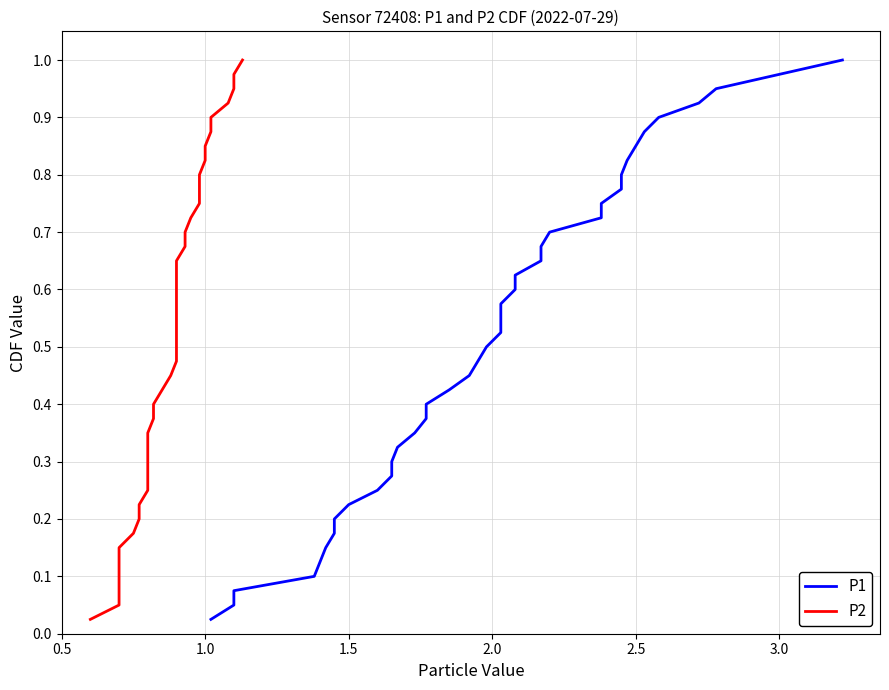

What is the average value of the P2 series?

0.5